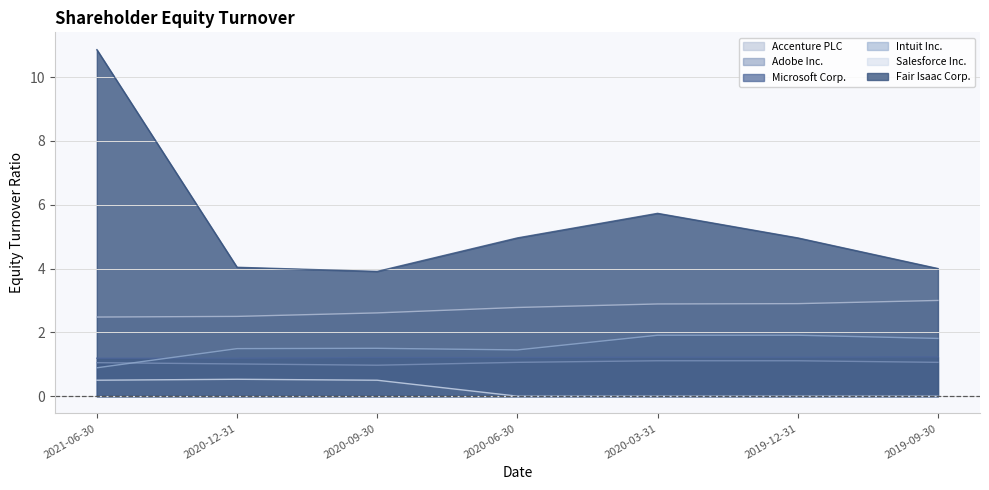

Between 2019-12-31 and 2020-12-31, which is larger?

2019-12-31